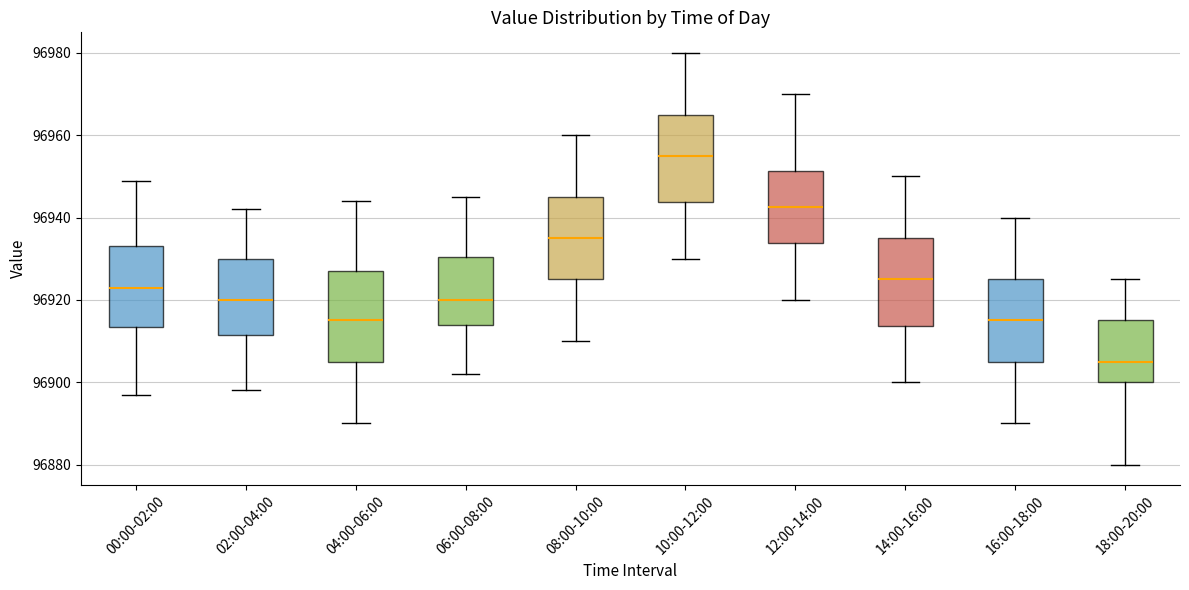

Which box's median line is the highest?

10:00-12:00